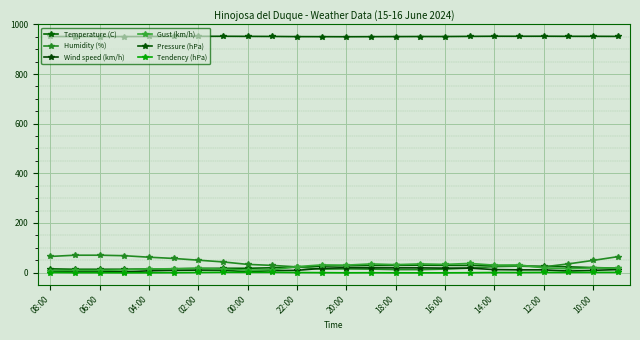

True or false: Tendency (hPa) and Pressure (hPa) intersect in this chart.

False